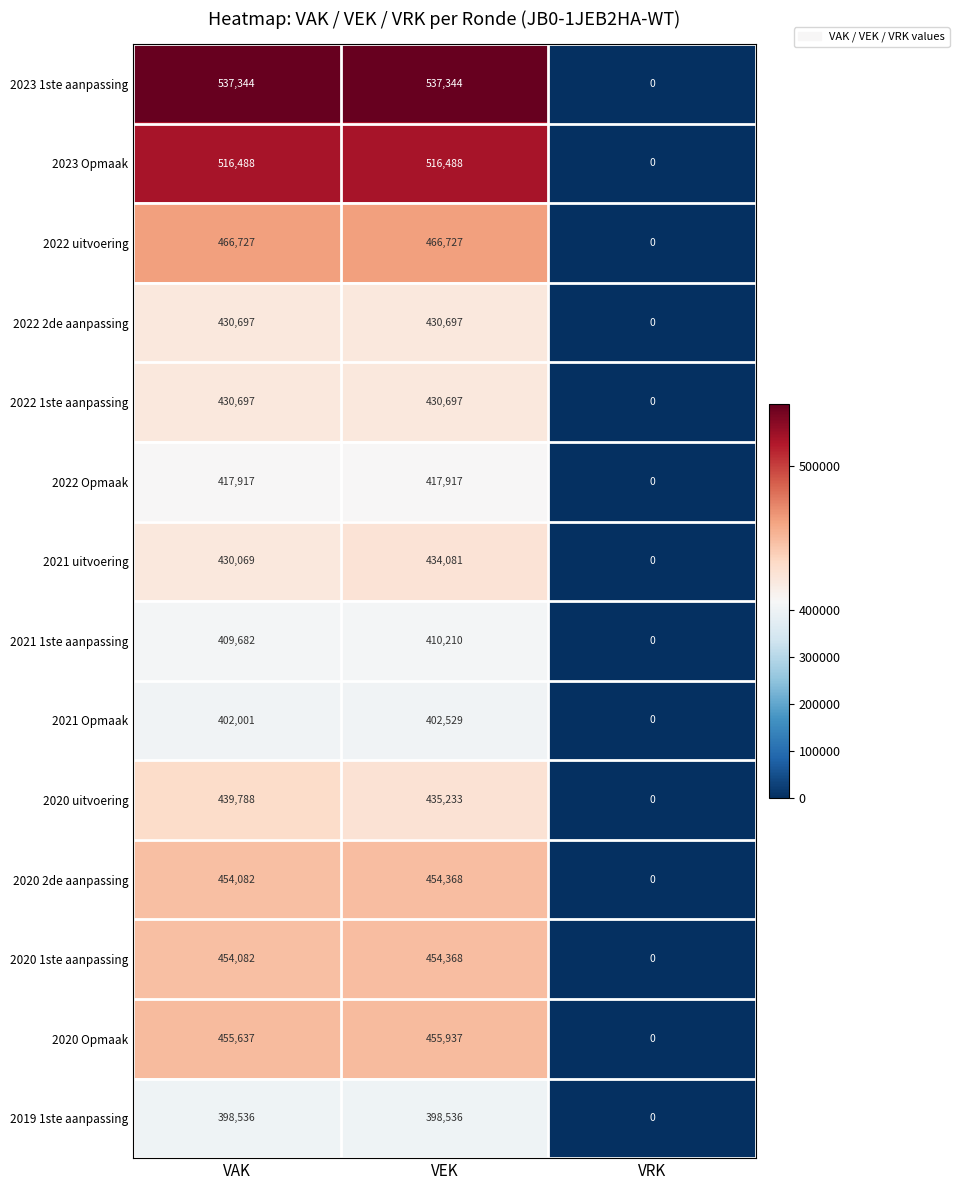

The 2022 1ste aanpassing series shows 0 at VRK. True or false?

True